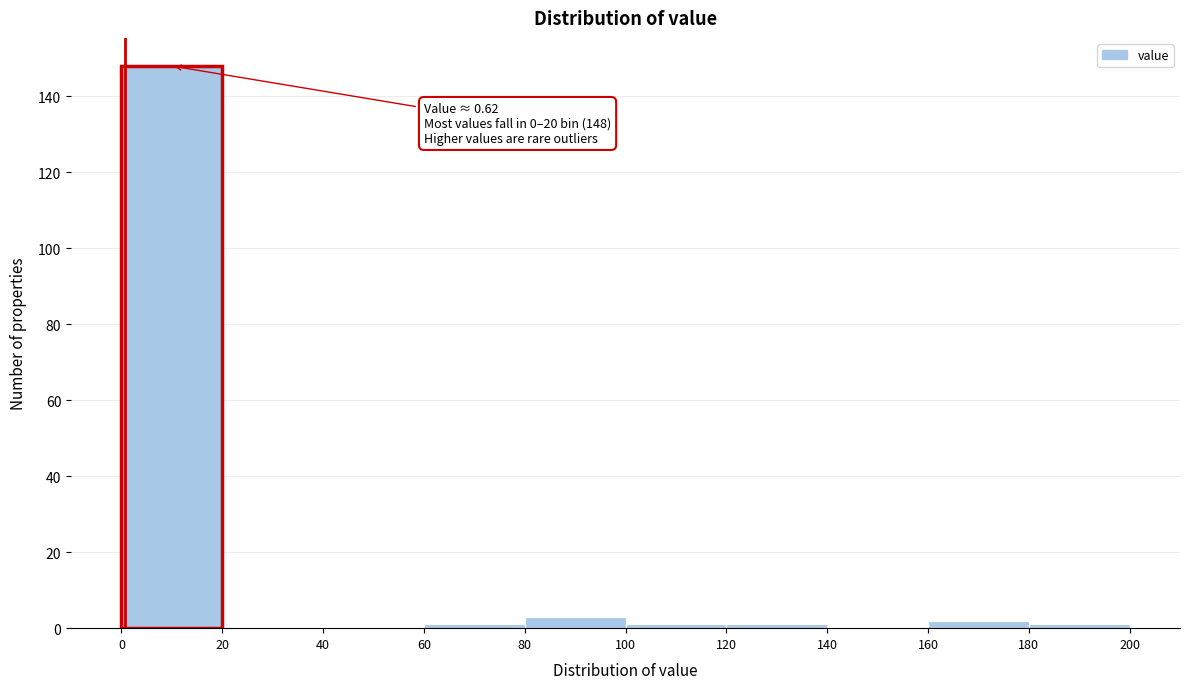

Over which range of the x-axis is the bar tallest?

0 to 20